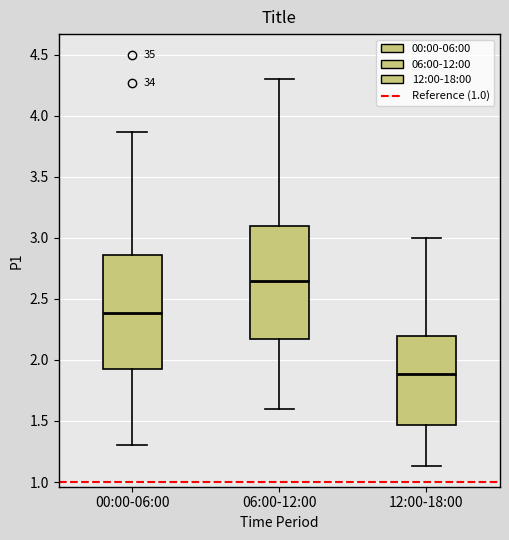

Where does the lower whisker of the box for 00:00-06:00 end on the y-axis? The values are not printed on the chart, so give them approximately, as read against the axis.

1.30